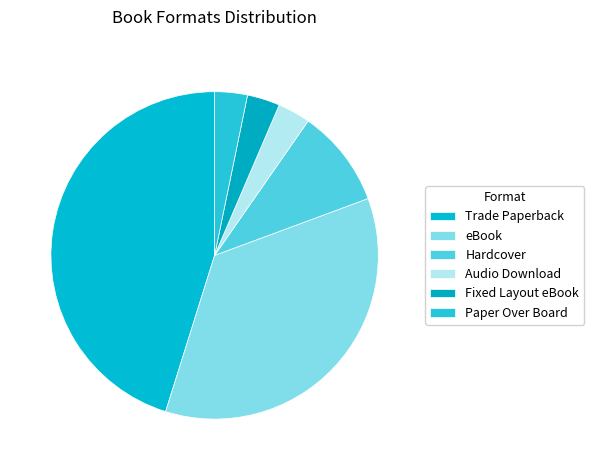

What is the smallest slice in the pie chart?

Audio Download